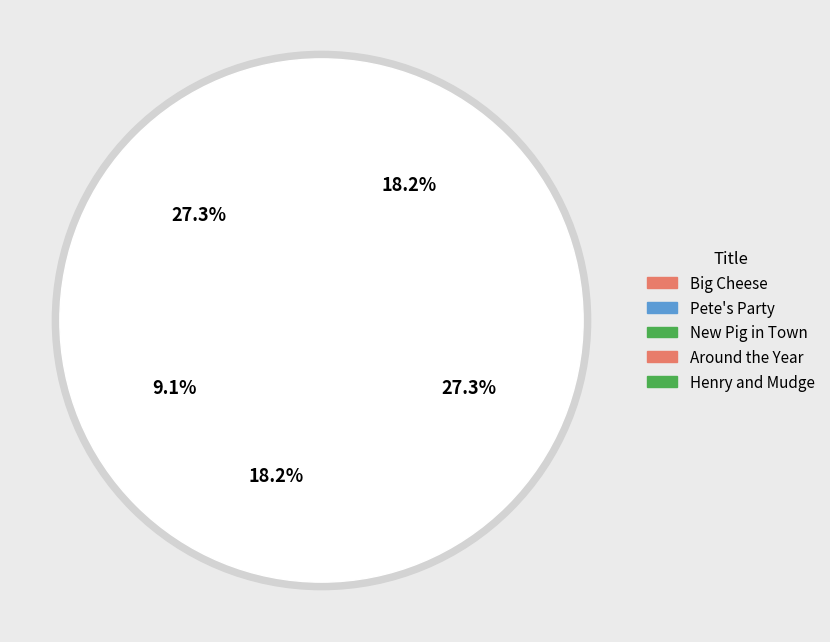

To the nearest percent, what is the average slice percentage?

20%